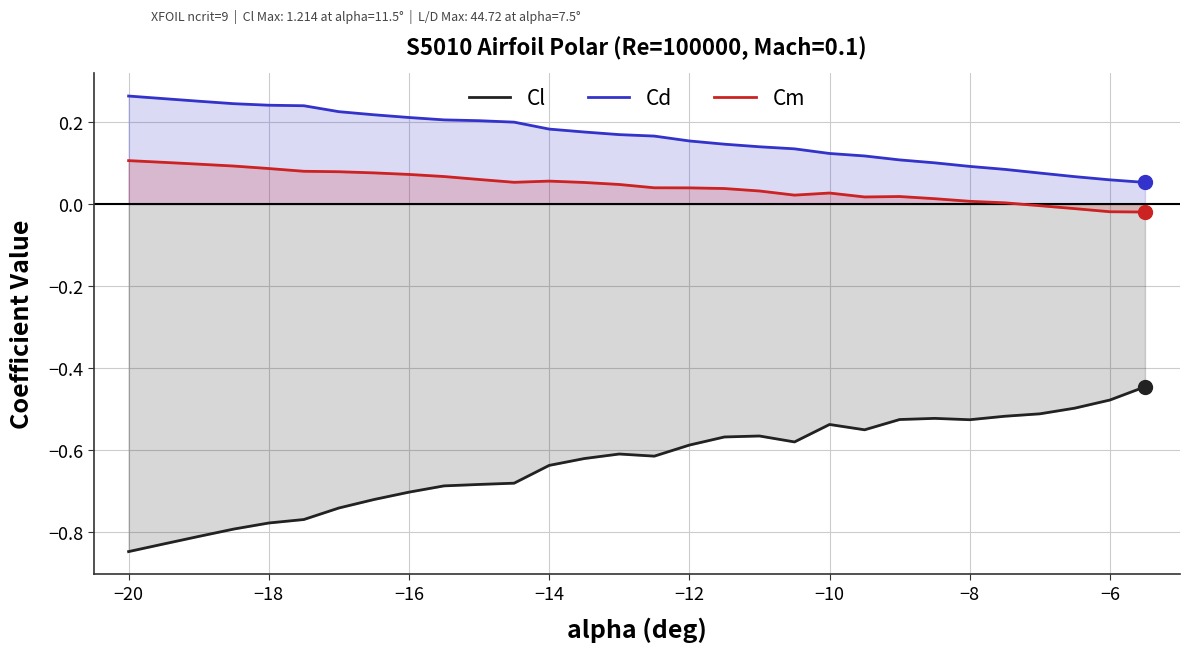

Which series has the largest total across all categories?

Cd